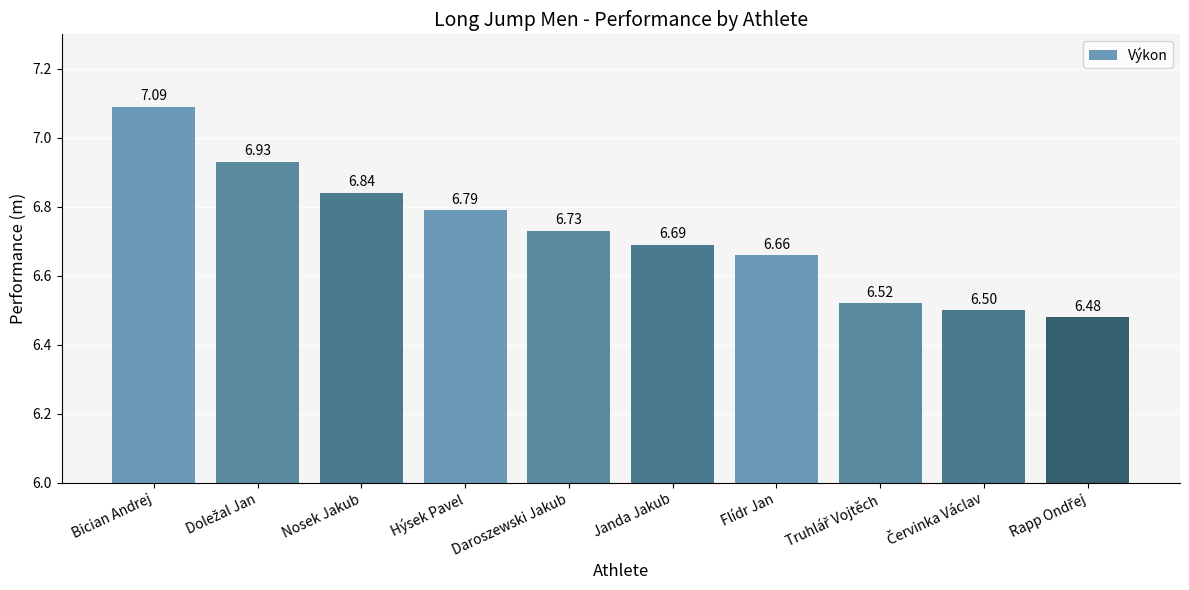

What is the value of the 10th bar from the left?

6.5